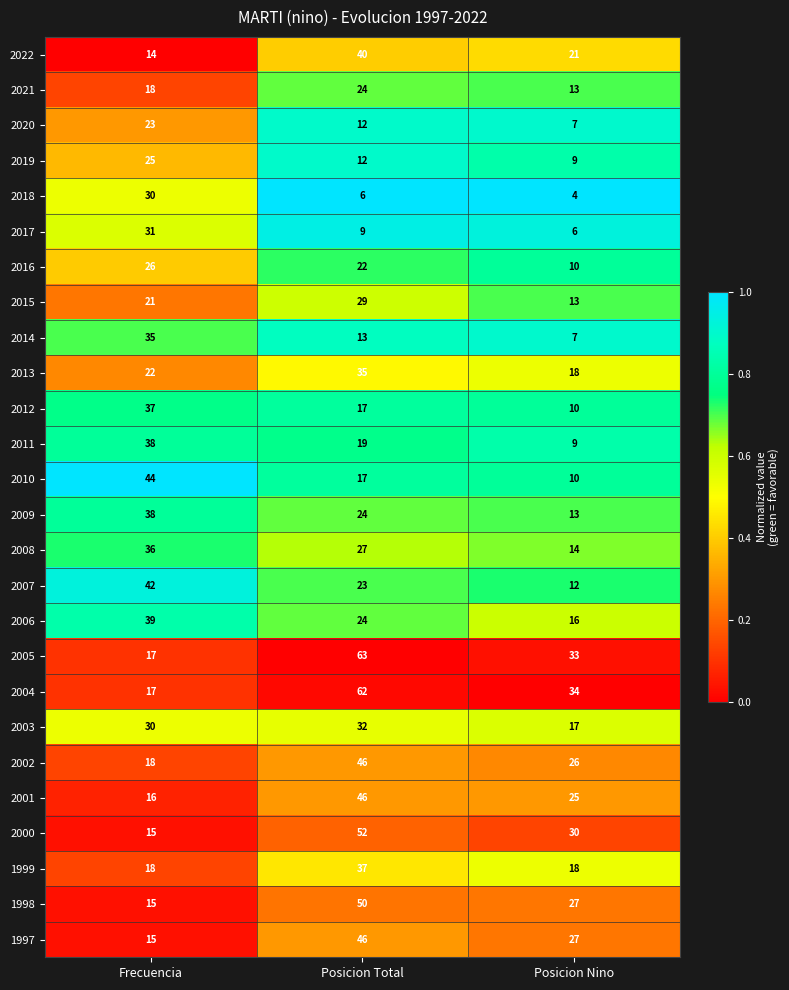

What is the difference between the second highest and minimum values in the 2011 series?

10